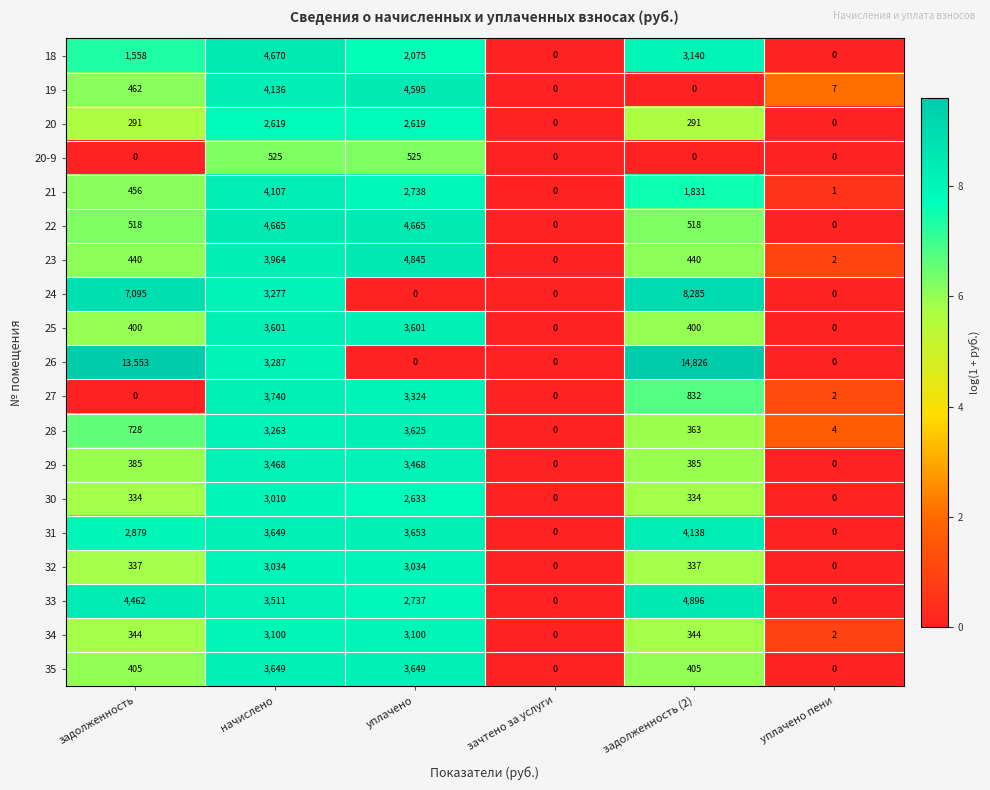

What is the difference between the second highest and minimum values in the 21 series?

2738